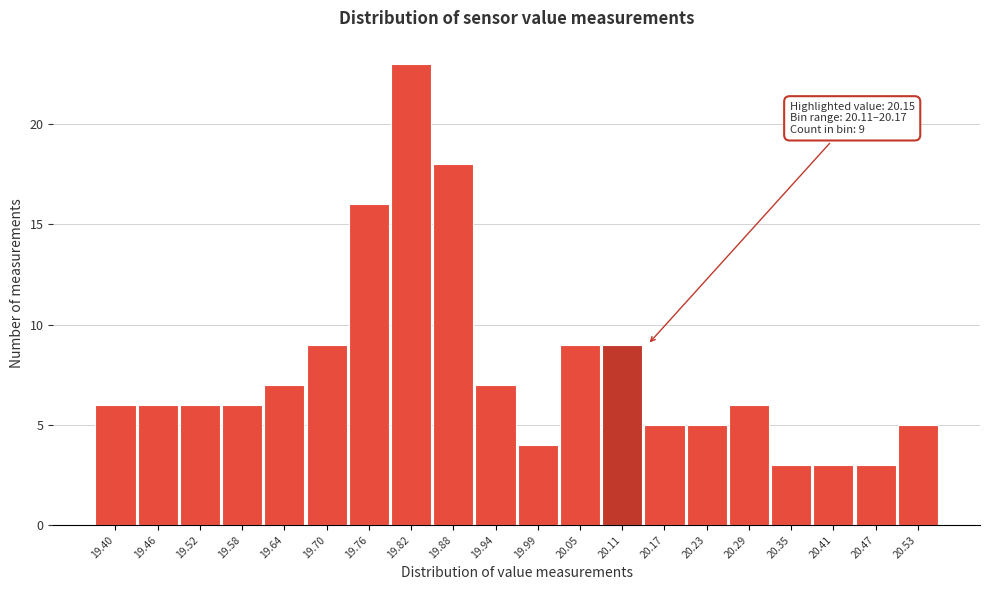

Reading left to right, extract all data points from this chart.

6	6	6	6	7	9	16	23	18	7	4	9	9	5	5	6	3	3	3	5